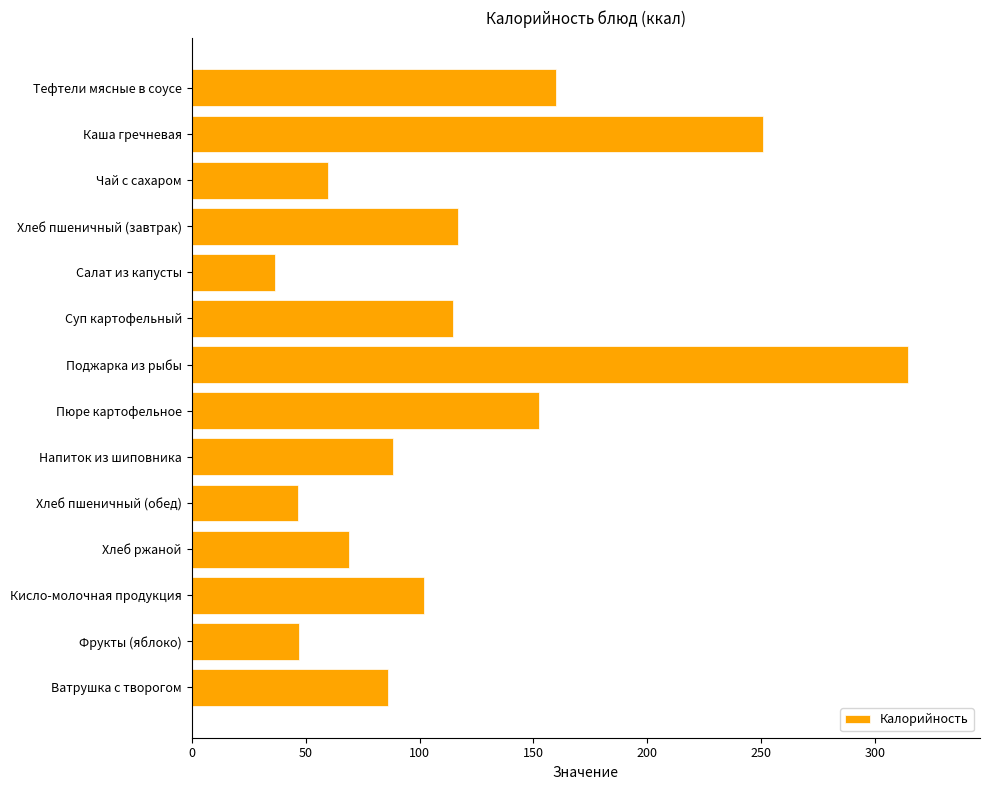

What is the label of the 1st bar from the top?

Тефтели мясные в соусе